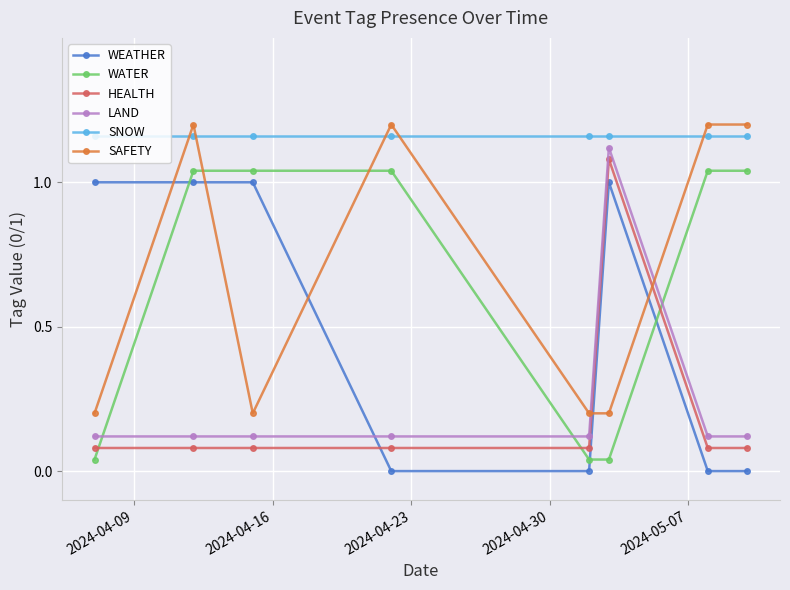

What are all the series names shown in the legend?

WEATHER, WATER, HEALTH, LAND, SNOW, SAFETY